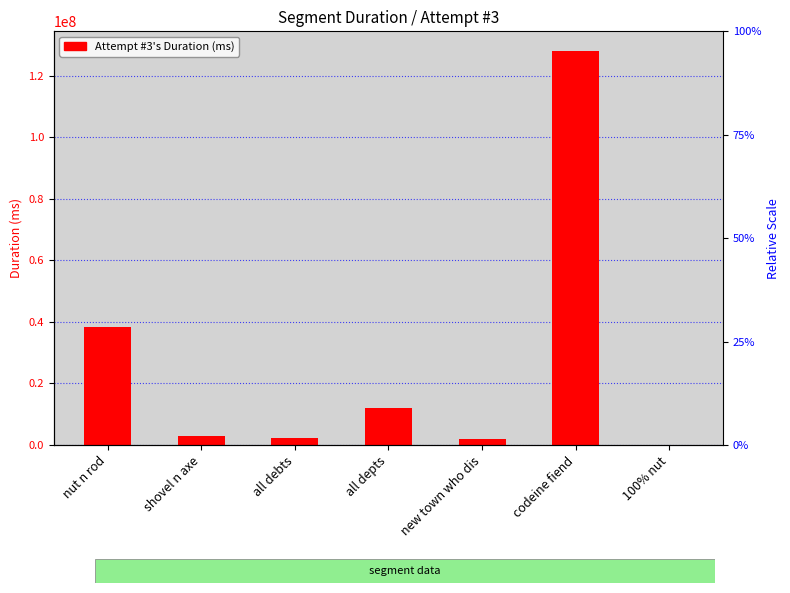

How many bars are there in total?

7